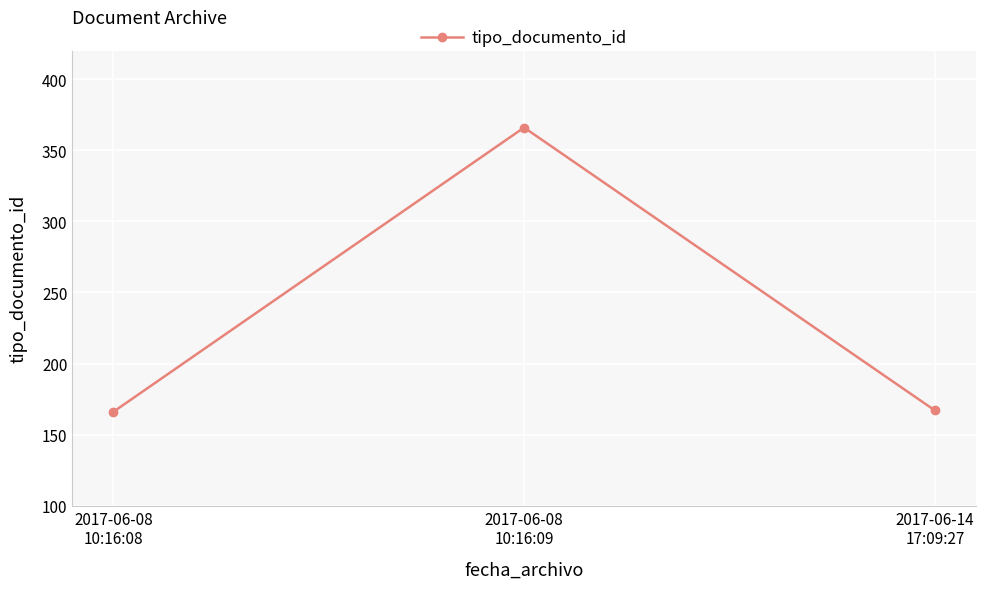

How many series are shown in this chart?

1